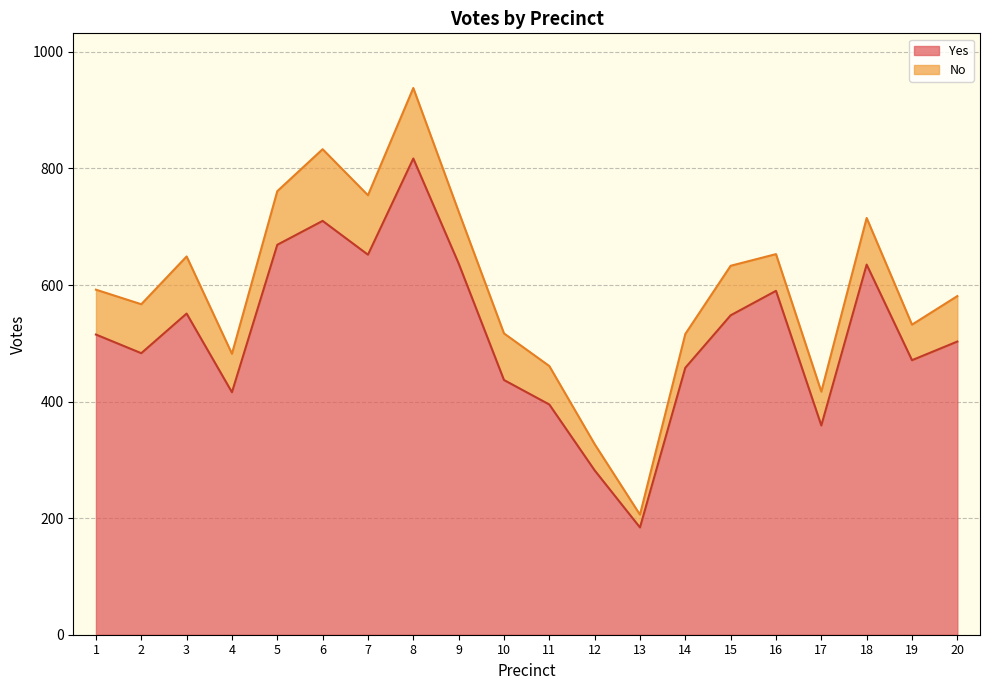

What is the change in value from 18 to 19?

-183